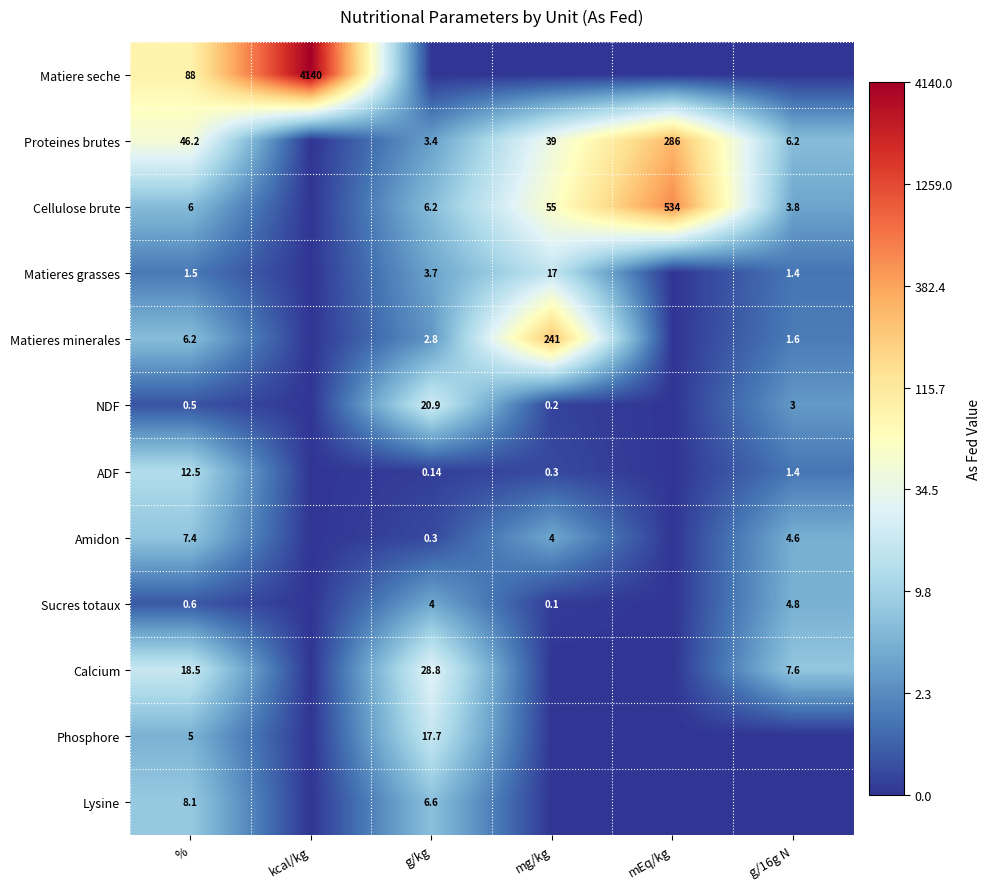

Is the value of Matieres grasses at g/kg greater than the value of ADF at g/kg?

Yes